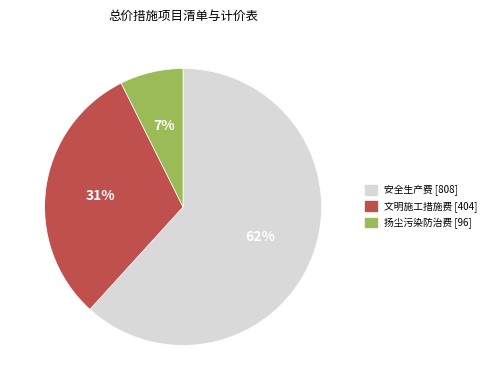

Which has a higher value, 安全生产费 or 扬尘污染防治费?

安全生产费